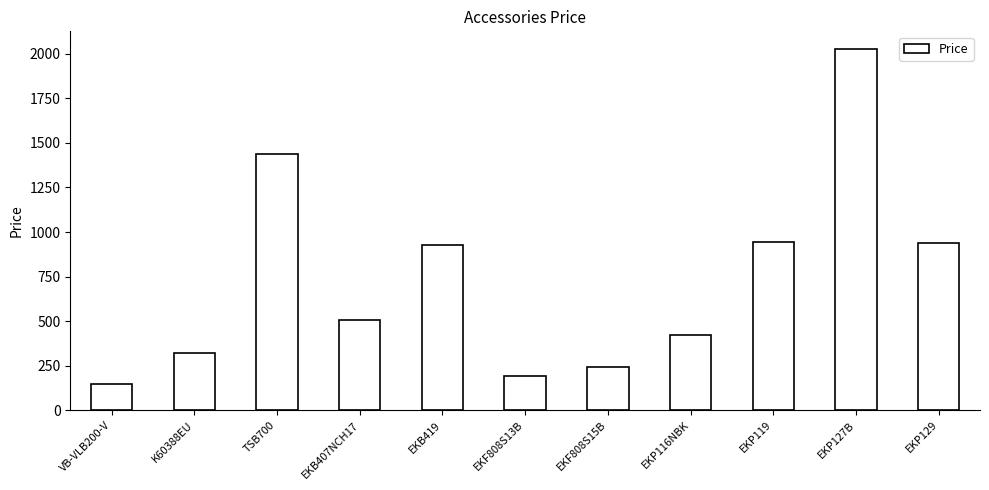

Which has a higher value, EKB419 or EKF808S15B?

EKB419